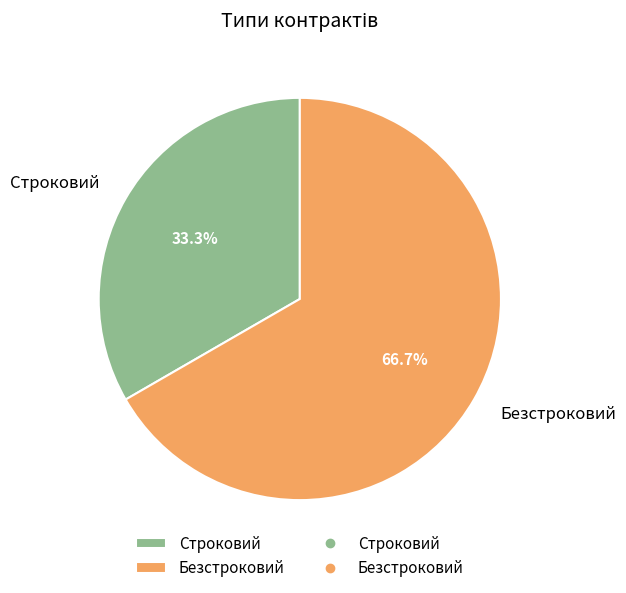

Combined, what portion of the pie is Строковий and Безстроковий?

100.0%